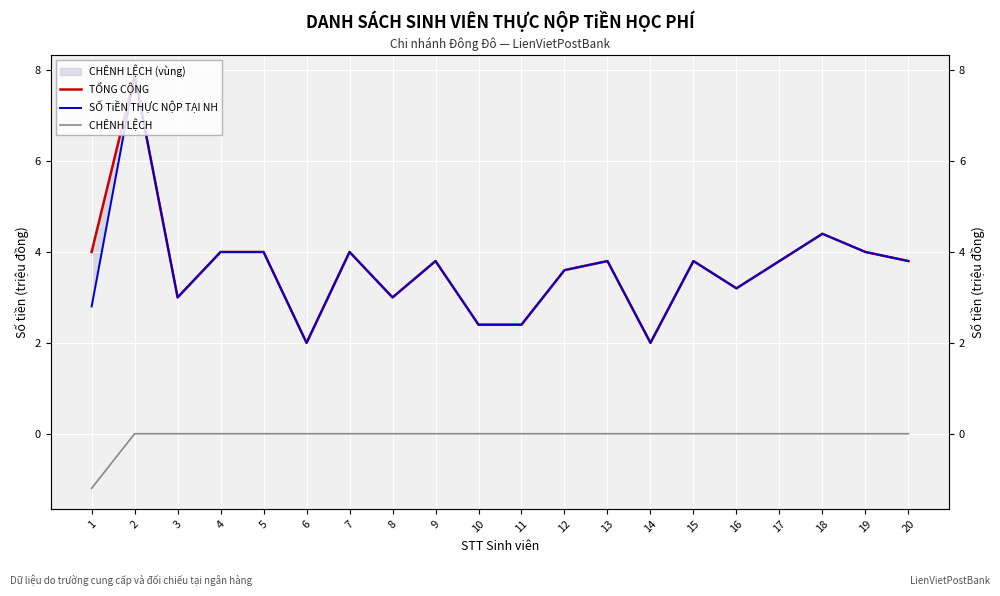

How many interior local valleys does the SỐ TiỀN THỰC NỘP TẠI NH series have?

5